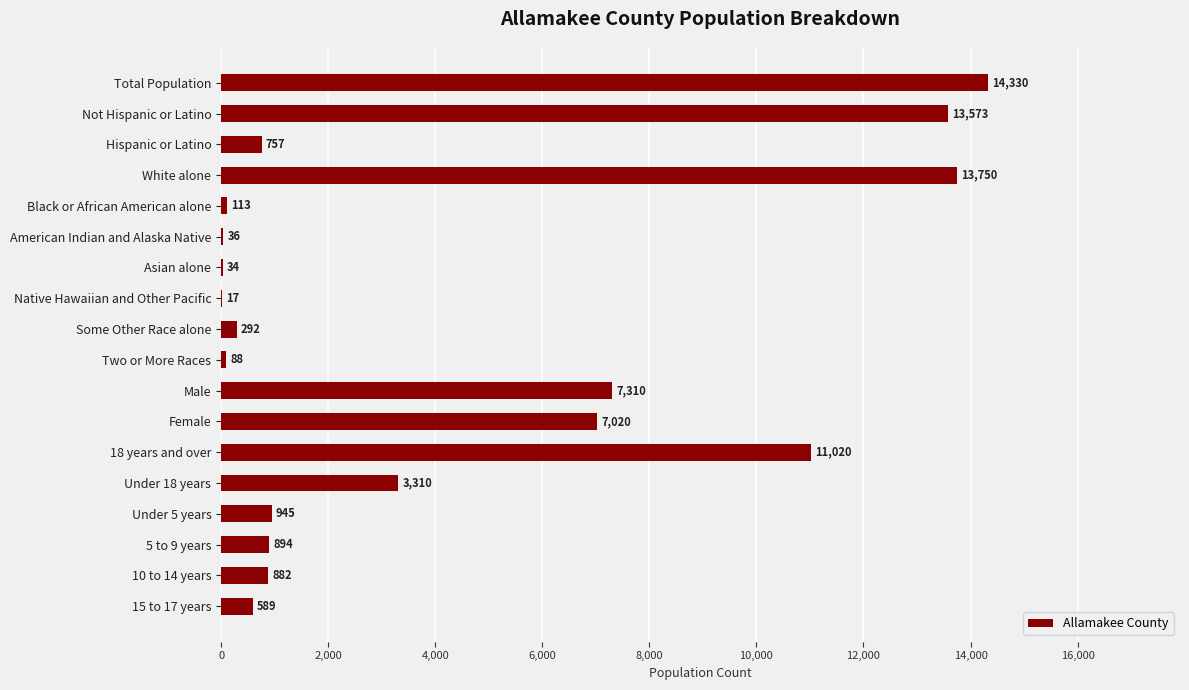

What is the sum of the values at 10 to 14 years and Male?

8192